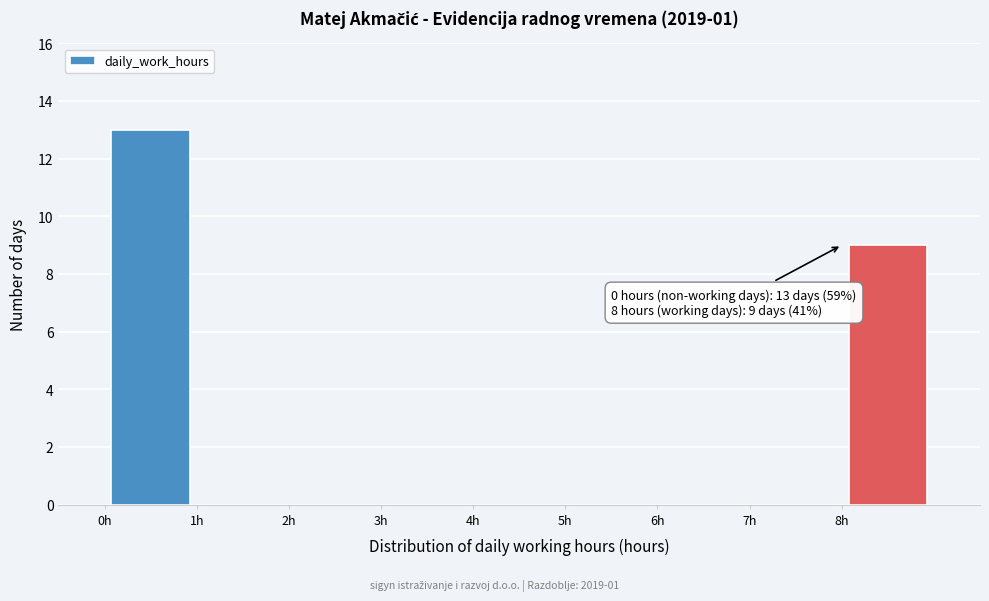

Over which range of the x-axis is the bar tallest?

0 to 1